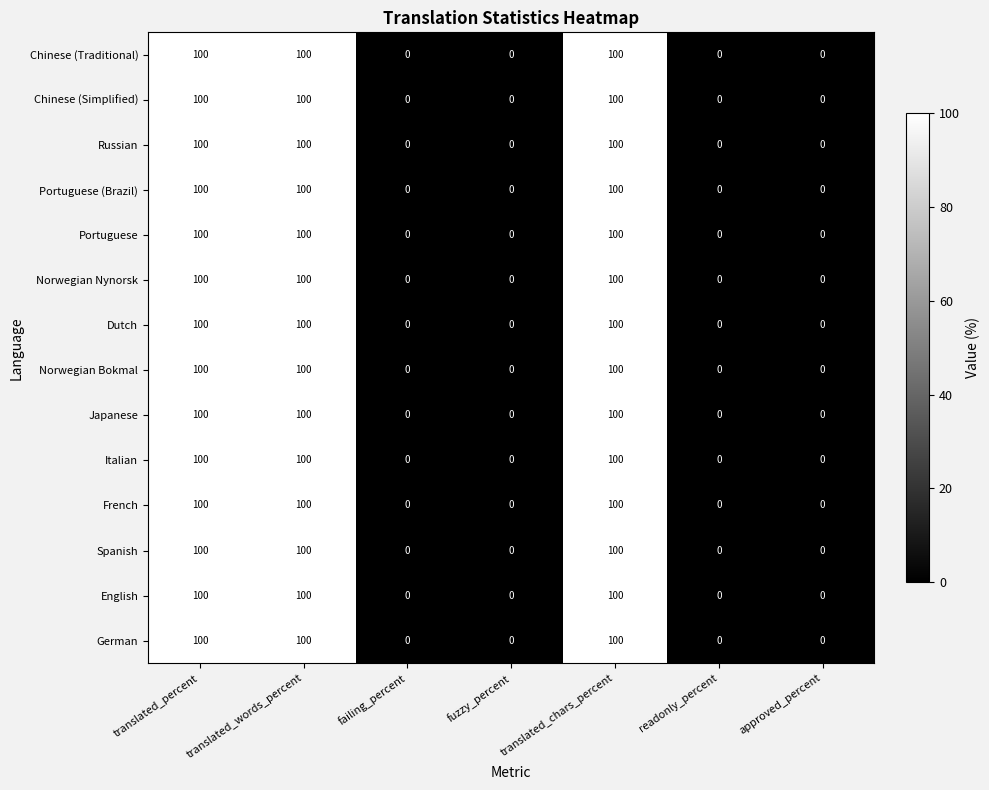

What is the maximum value for Dutch?

100